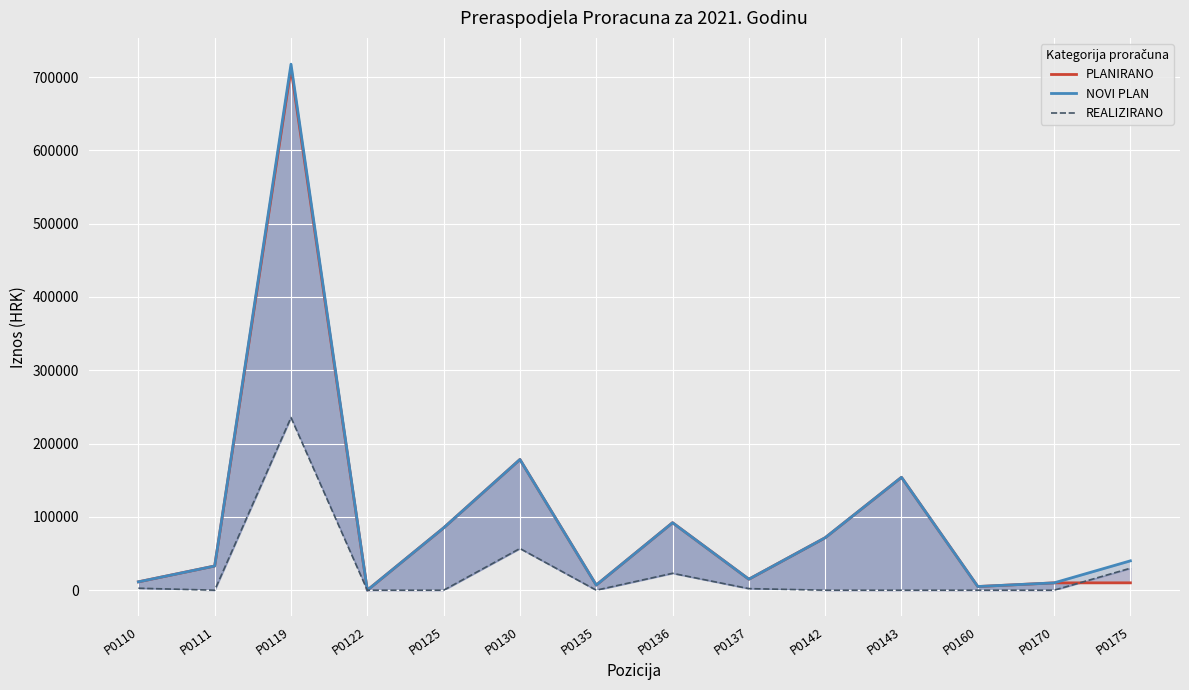

How many data points does each series have?

14